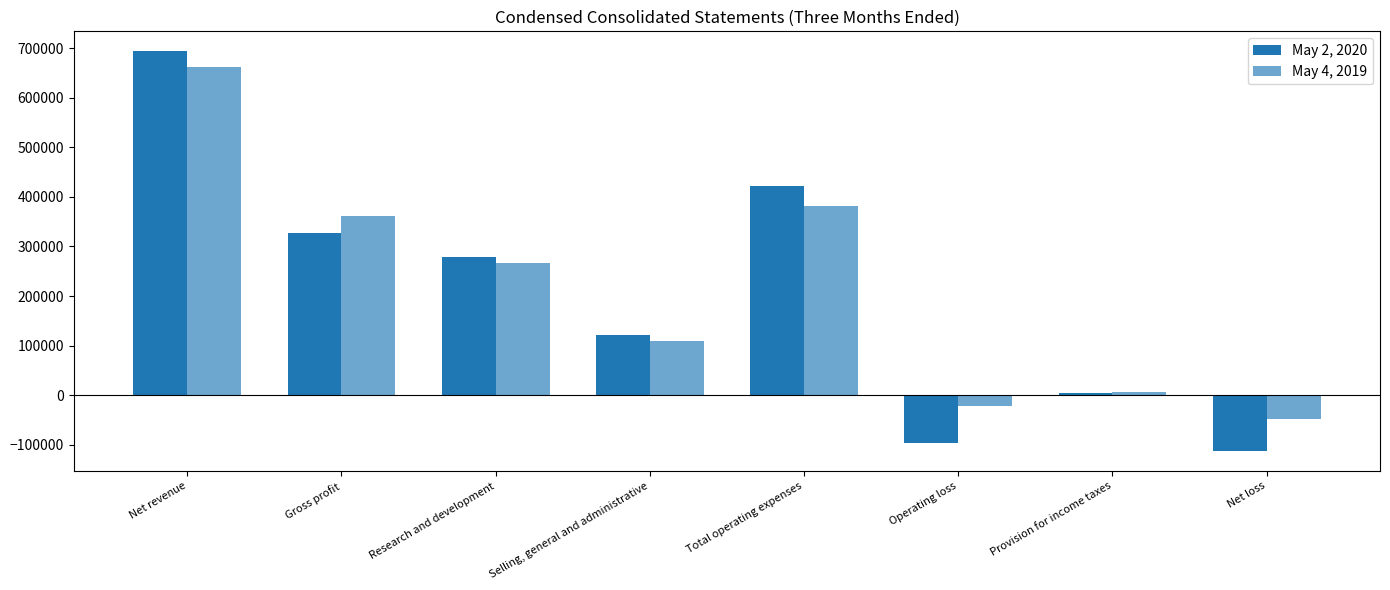

At which category does the chart reach its peak across all series?

Net revenue